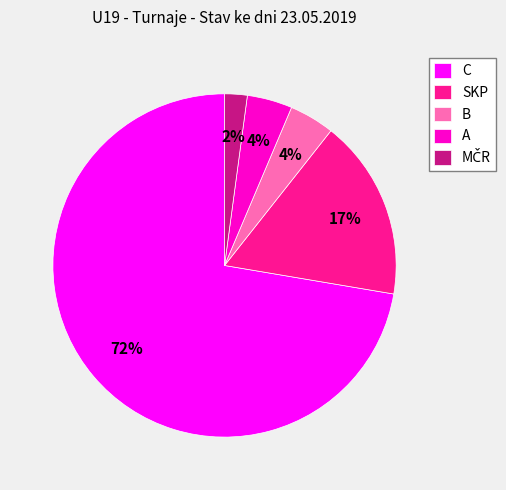

True or false: B accounts for 12% of the total.

False